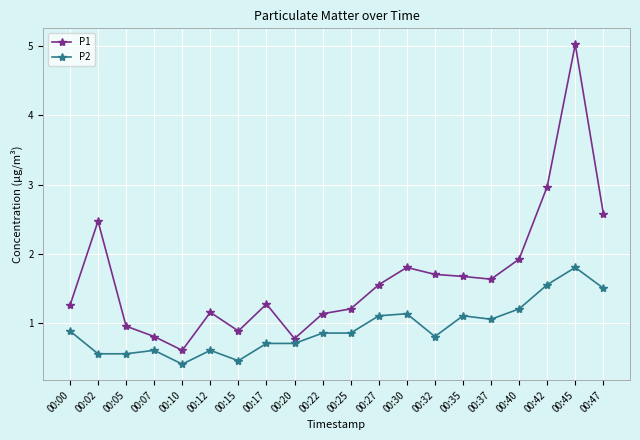

True or false: P1 has a value of 2.4 at 00:37.

False